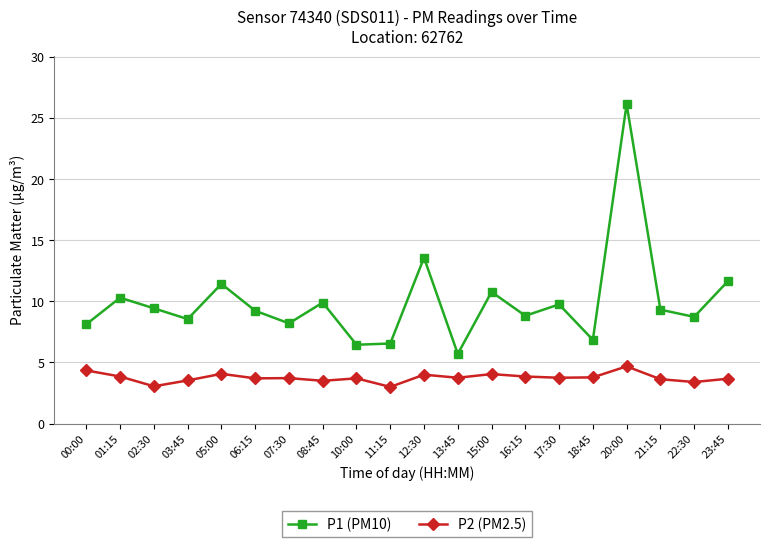

True or false: P2 (PM2.5) and P1 (PM10) cross at least once.

False